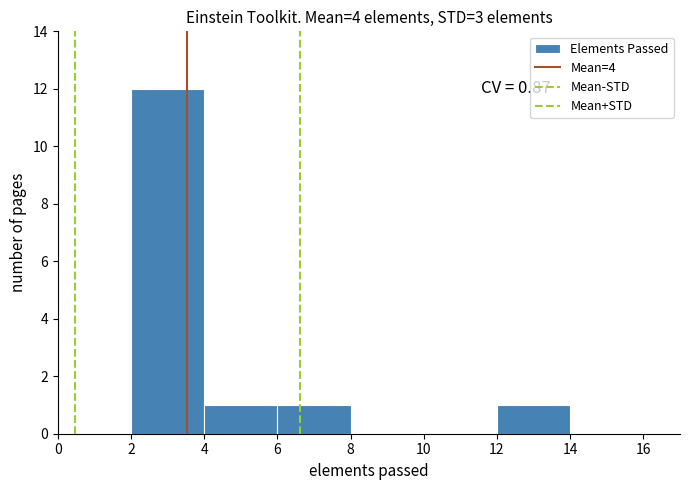

Which range on the x-axis has the tallest bar?

2 to 4